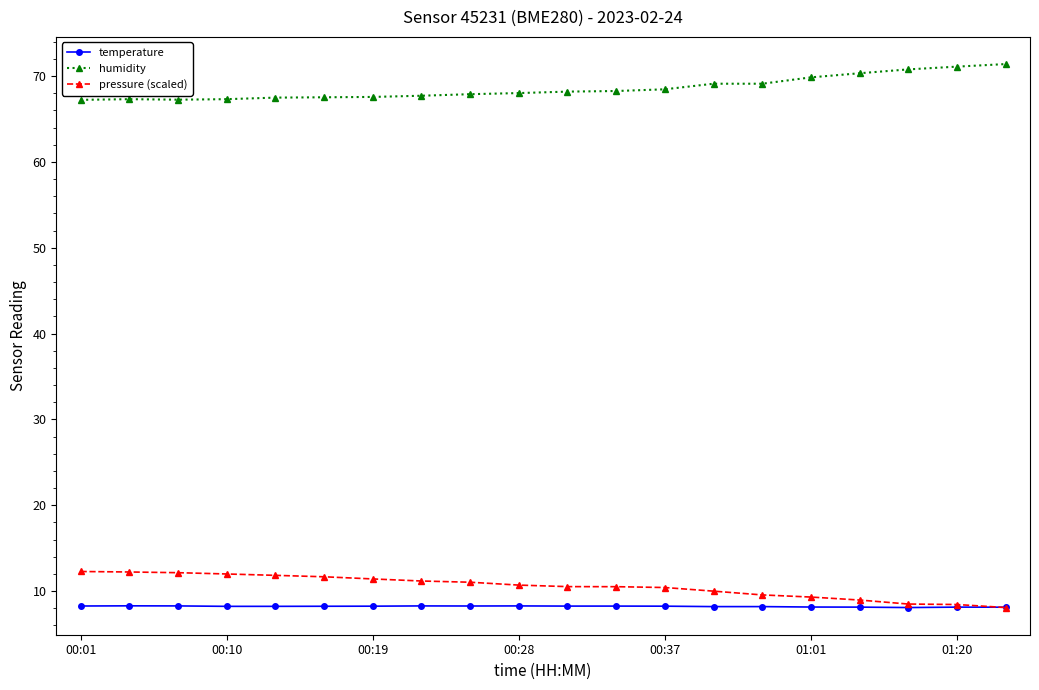

True or false: pressure (scaled) and humidity intersect in this chart.

False